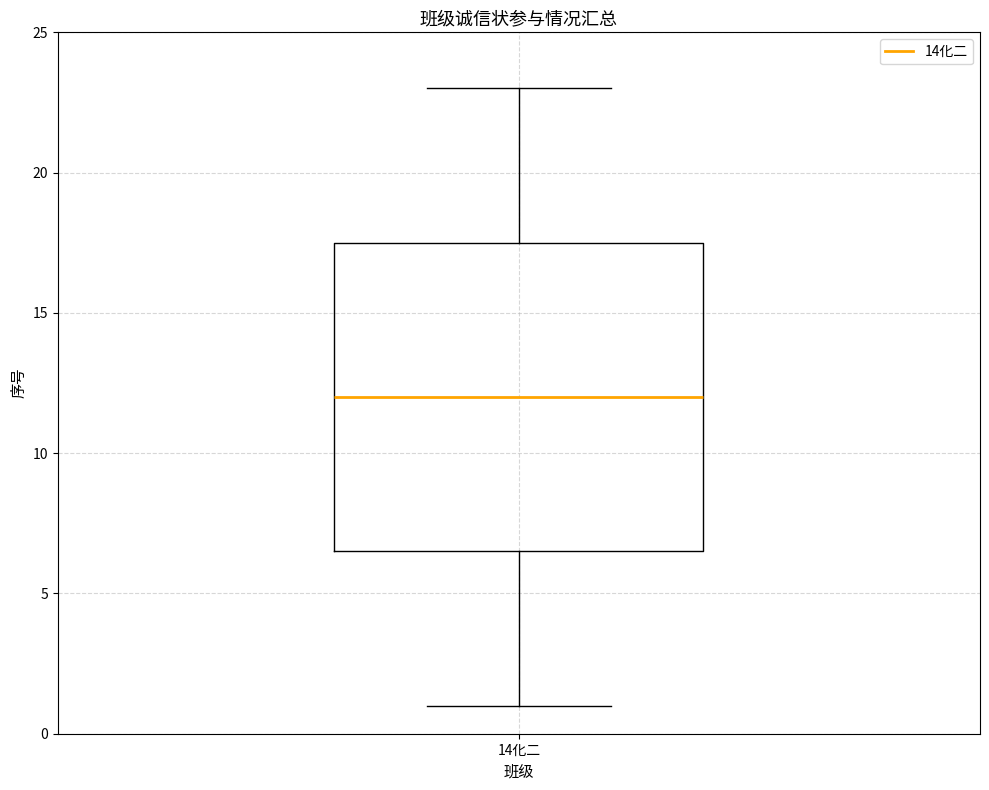

Transcribe this box plot: give where the median line is, the range the box spans, and where the two whiskers end, as read against the y-axis. The values are not printed on the chart, so give them approximately, as read against the axis.

median 12.0, box 6.5 to 17.5, whiskers 1.0 to 23.0